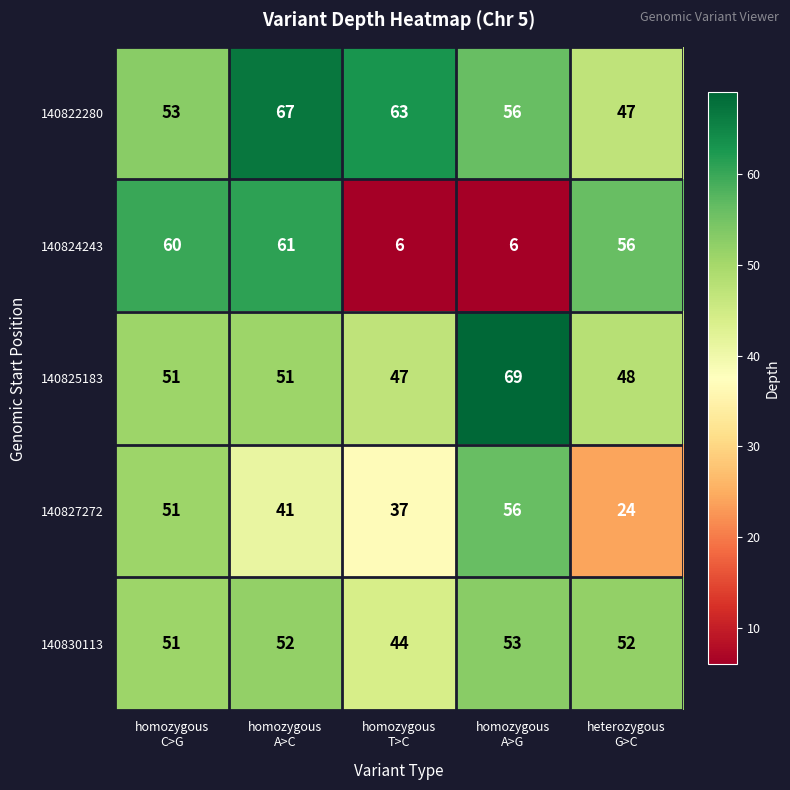

List the series in order of their peak value, lowest first.

140830113, 140827272, 140824243, 140822280, 140825183